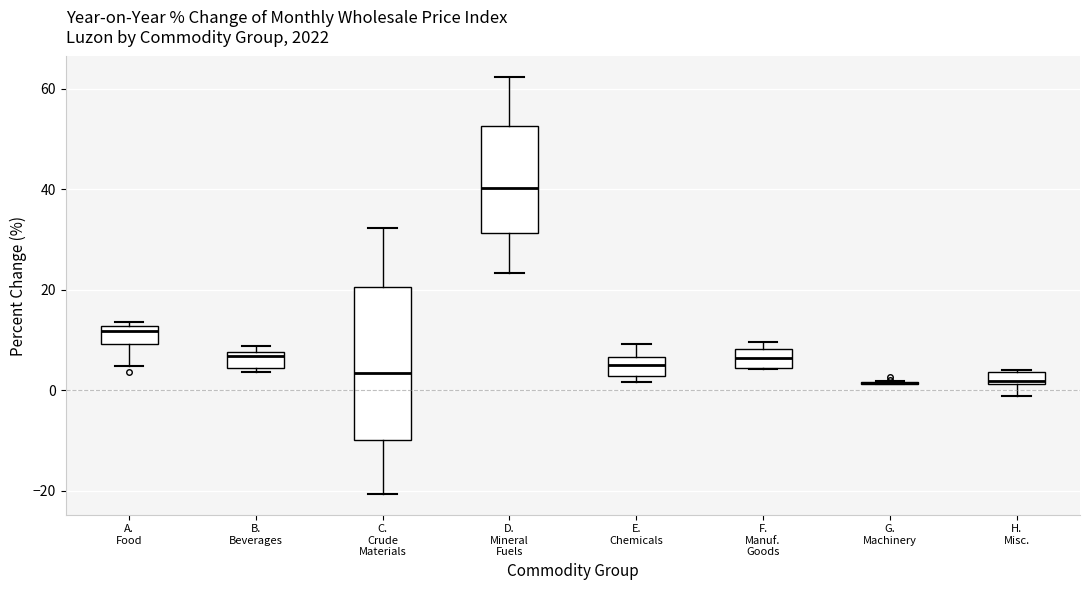

Comparing the boxes themselves (not the whiskers), which one is the tallest?

C. Crude Materials